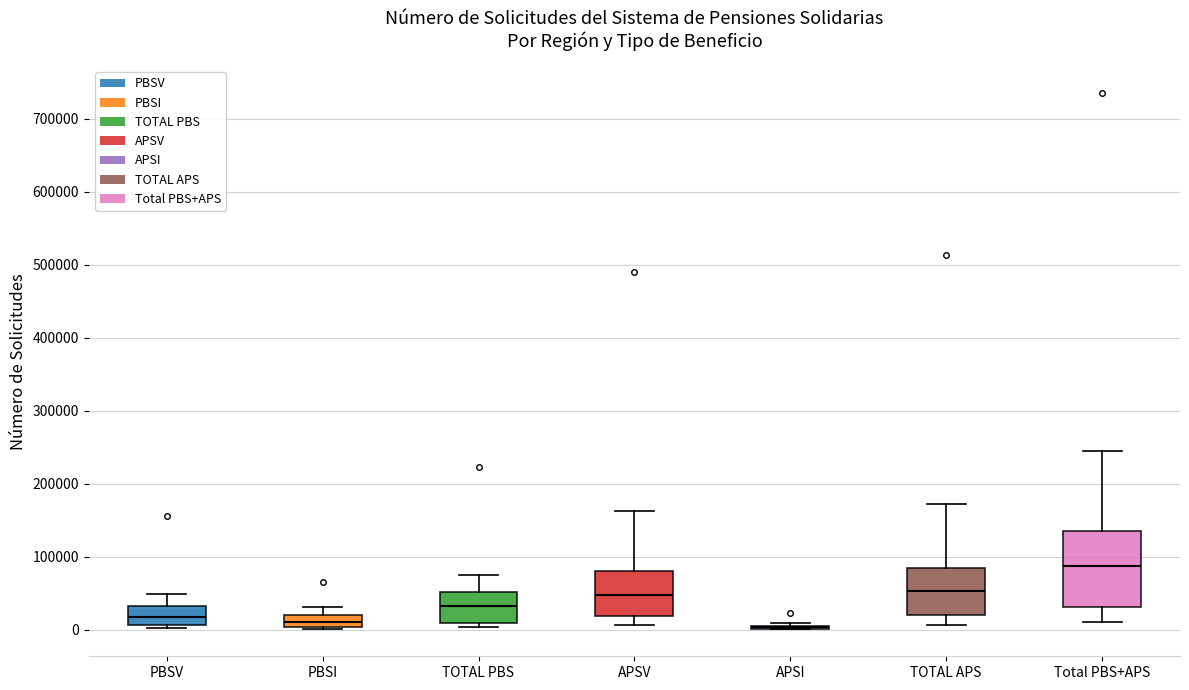

Reading left to right, transcribe this box plot: for each box, give where its median line is, the range the box spans, and where its two whiskers end, as read against the y-axis. The values are not printed on the chart, so give them approximately, as read against the axis.

PBSV: median 20000, box 10000 to 30000, whiskers 0 to 50000
PBSI: median 10000, box 0 to 20000, whiskers 0 to 30000
TOTAL PBS: median 30000, box 10000 to 50000, whiskers 0 to 70000
APSV: median 50000, box 20000 to 80000, whiskers 10000 to 160000
APSI: box collapsed to a line at 0, whiskers 0 to 10000
TOTAL APS: median 50000, box 20000 to 90000, whiskers 10000 to 170000
Total PBS+APS: median 90000, box 30000 to 140000, whiskers 10000 to 250000